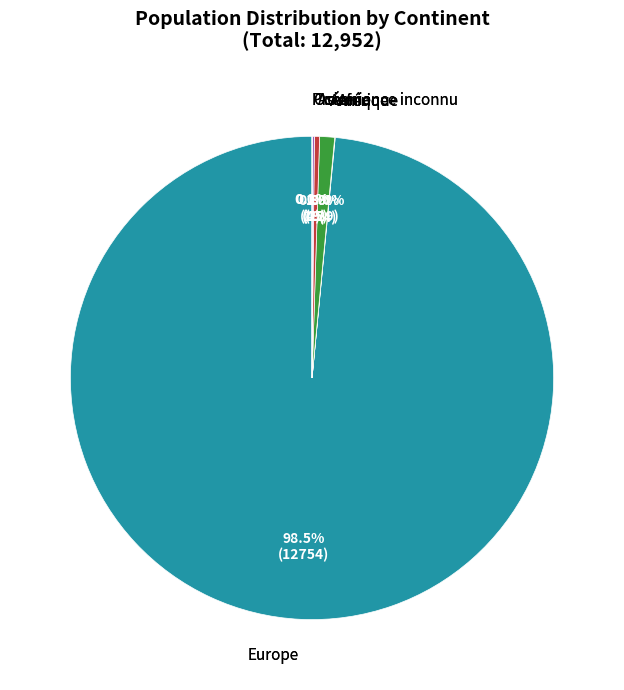

What is the ratio of the value at Asie to the value at Amérique?

0.3